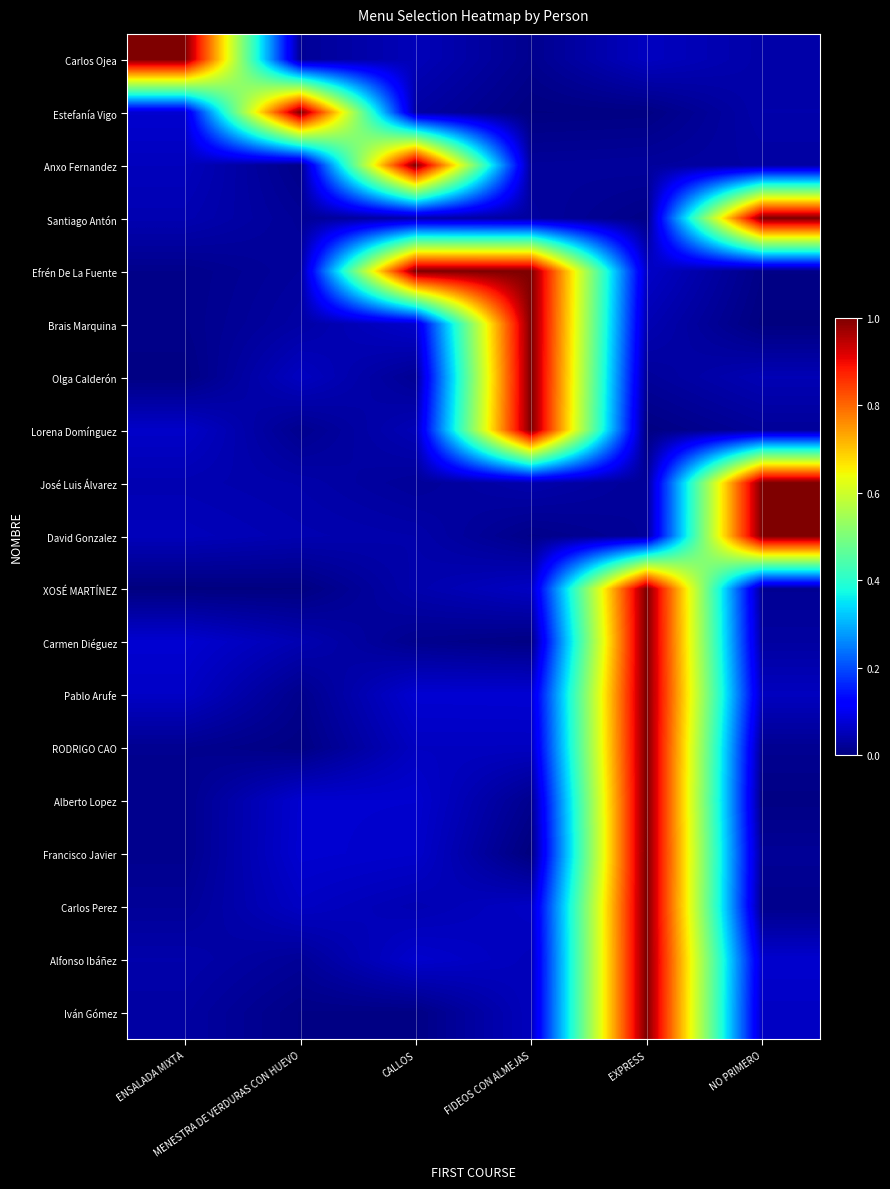

Which has a higher value, EXPRESS or MENESTRA DE VERDURAS CON HUEVO?

EXPRESS